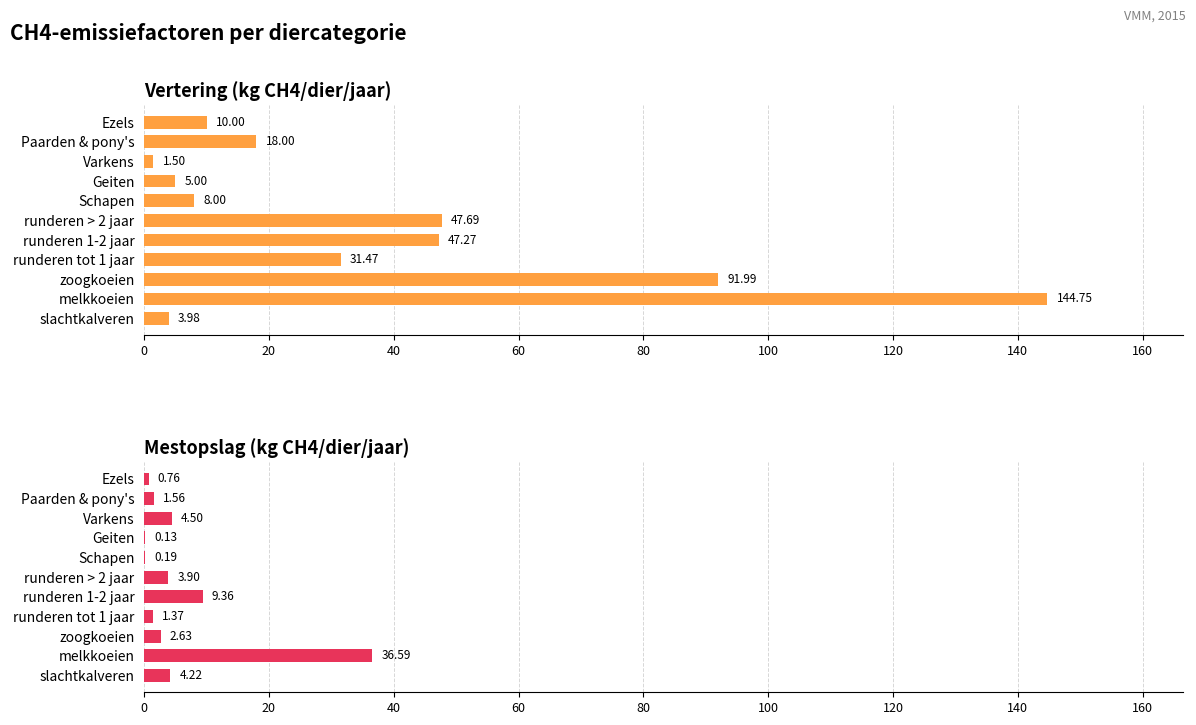

What is the maximum value for Mestopslag (kg CH4/dier/jaar)?

36.6